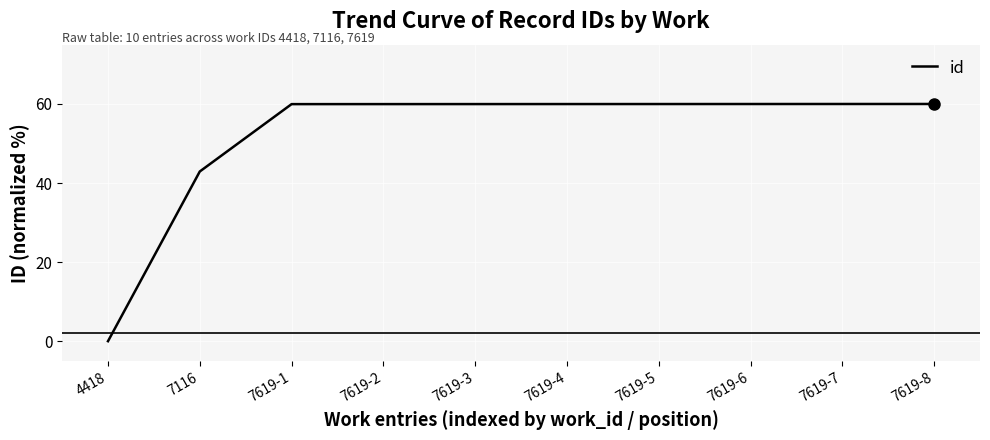

Reading right to left, list all the values displayed in this chart.

7619-8=60.0	7619-7=60.0	7619-6=60.0	7619-5=60.0	7619-4=60.0	7619-3=60.0	7619-2=60.0	7619-1=60.0	7116=42.9	4418=0.0